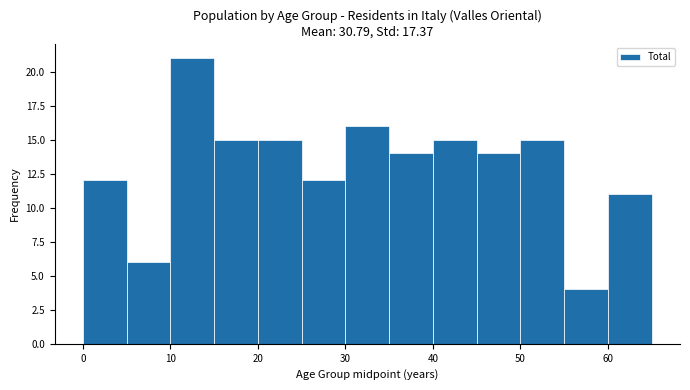

Reading left to right, list every bar in this chart as the range it spans on the x-axis followed by its height. The values are not printed on the chart, so give them approximately, as read against the axis.

0 to 5: 12
5 to 10: 6
10 to 15: 21
15 to 20: 15
20 to 25: 15
25 to 30: 12
30 to 35: 16
35 to 40: 14
40 to 45: 15
45 to 50: 14
50 to 55: 15
55 to 60: 4
60 to 65: 11